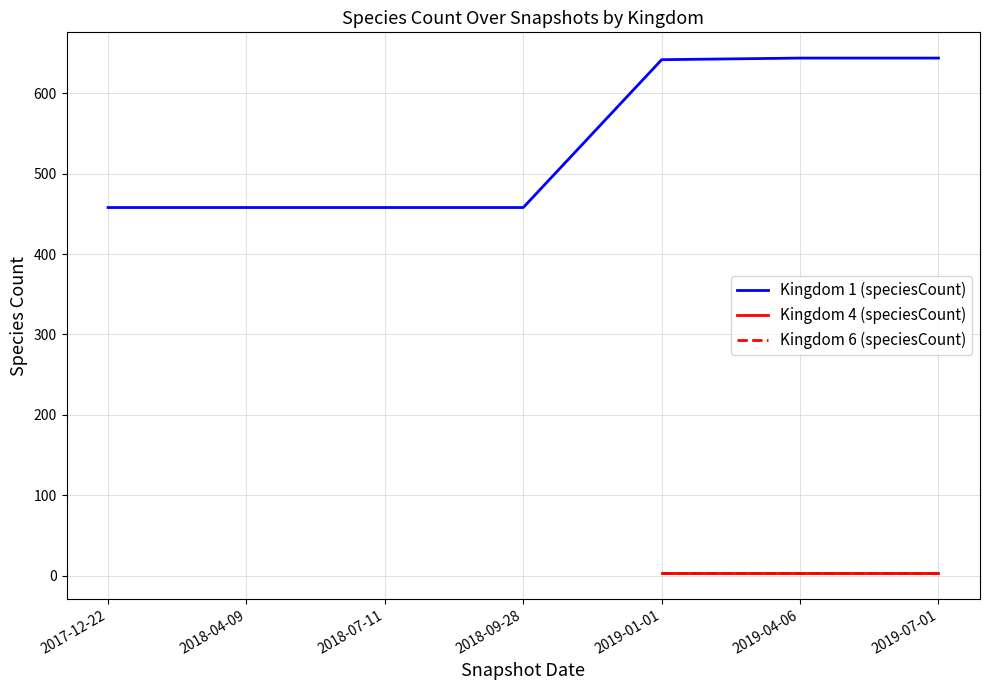

Rank the series at 2019-04-06 from lowest to highest value.

kingdom 4 & 6 (speciesCount), kingdom 1 (speciesCount)